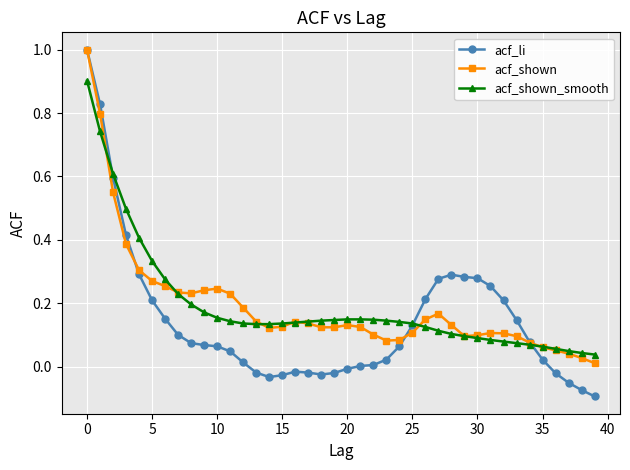

Which series has the widest spread of values?

acf_li